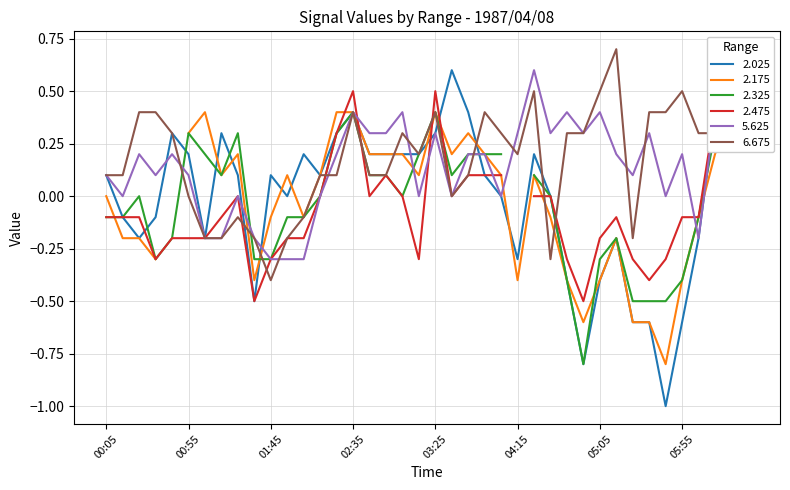

What position from the right is 05:55?

5